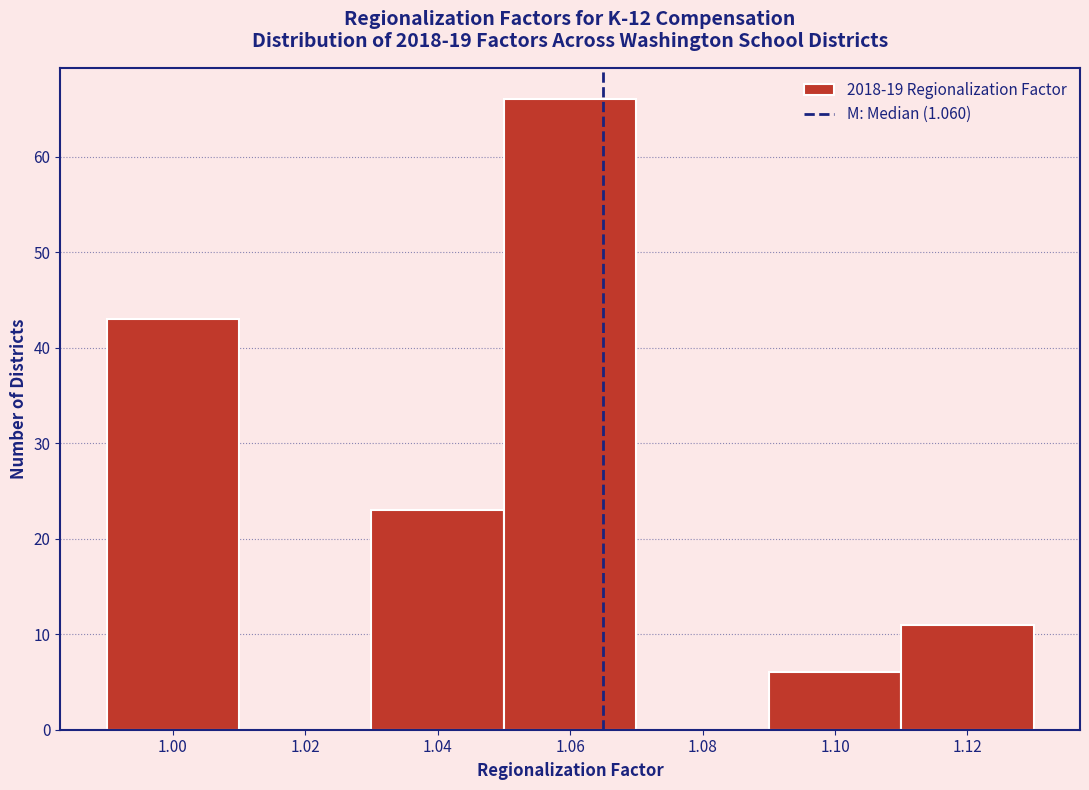

Reading left to right, extract all data points from this chart.

1.00=43	1.02=0	1.04=23	1.06=66	1.08=0	1.10=6	1.12=11